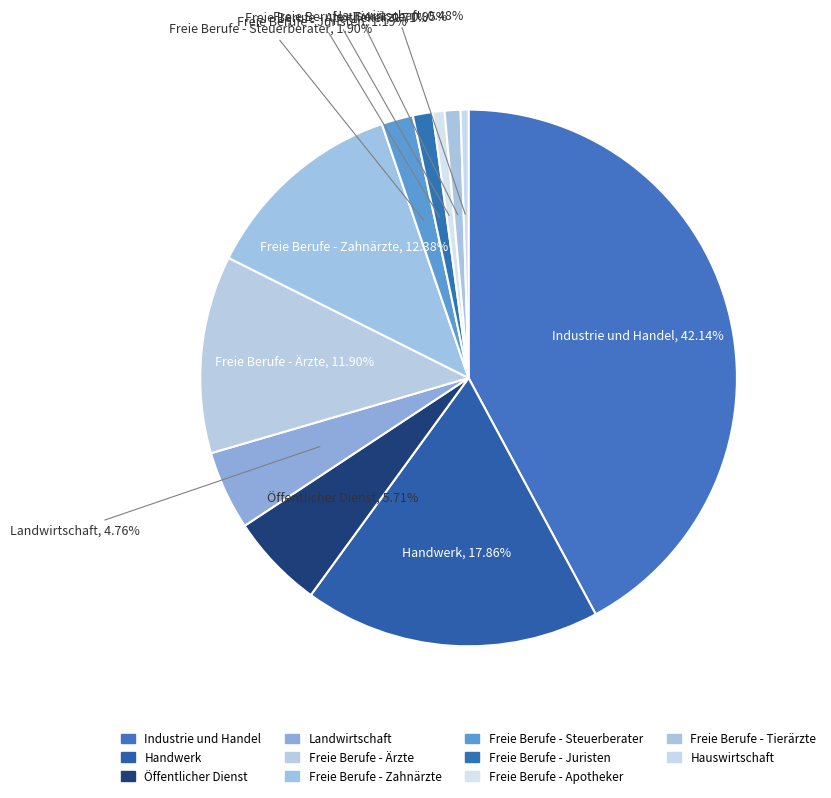

Is the sum of Freie Berufe - Zahnärzte and Freie Berufe - Juristen greater than half?

No